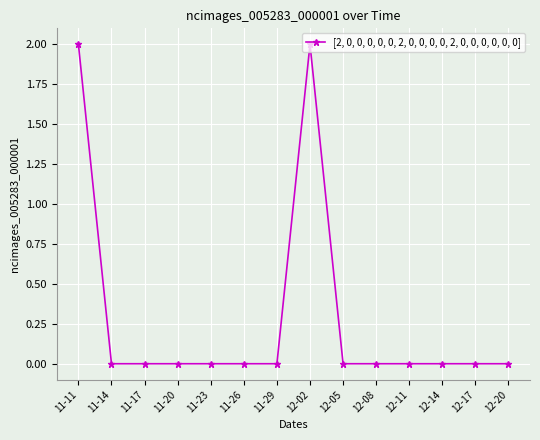

True or false: there are more than 0 points higher than both neighbors.

True